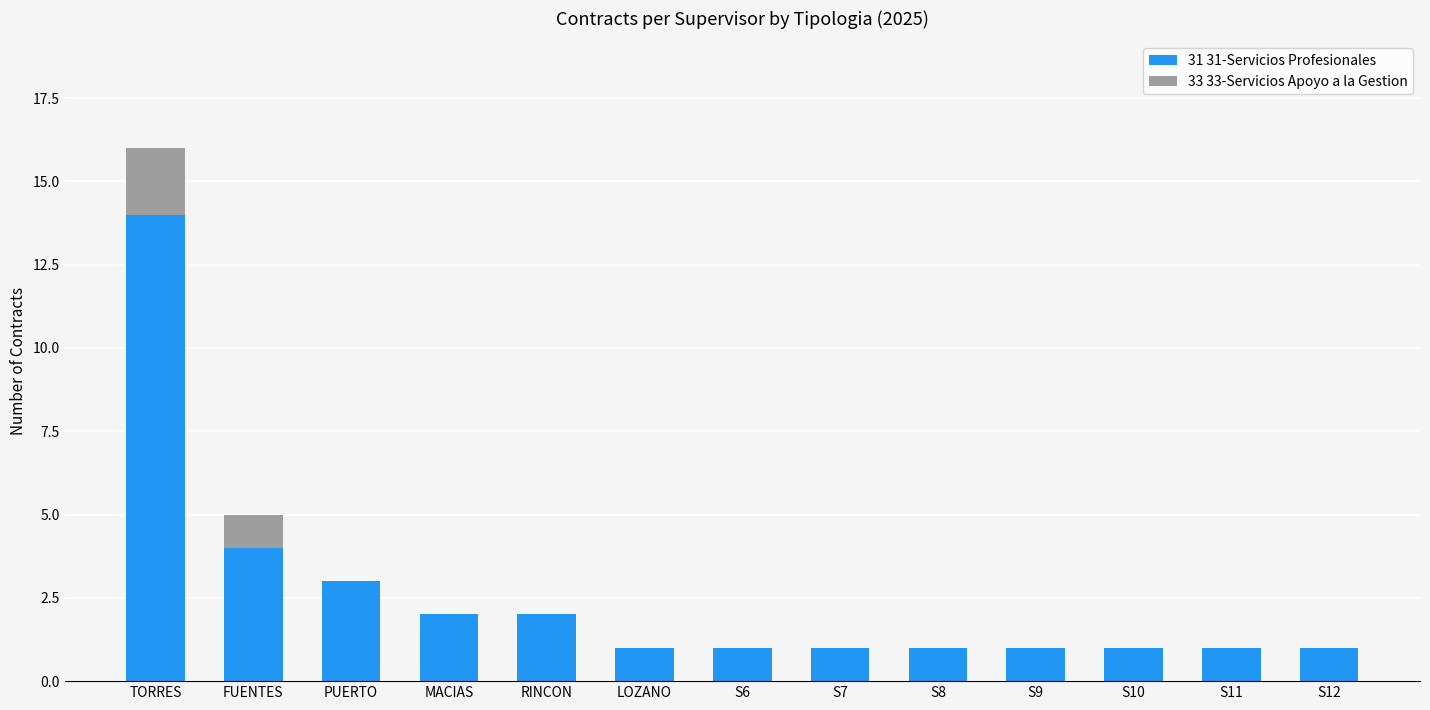

What is the sum of all 31 31-Servicios Profesionales values?

33